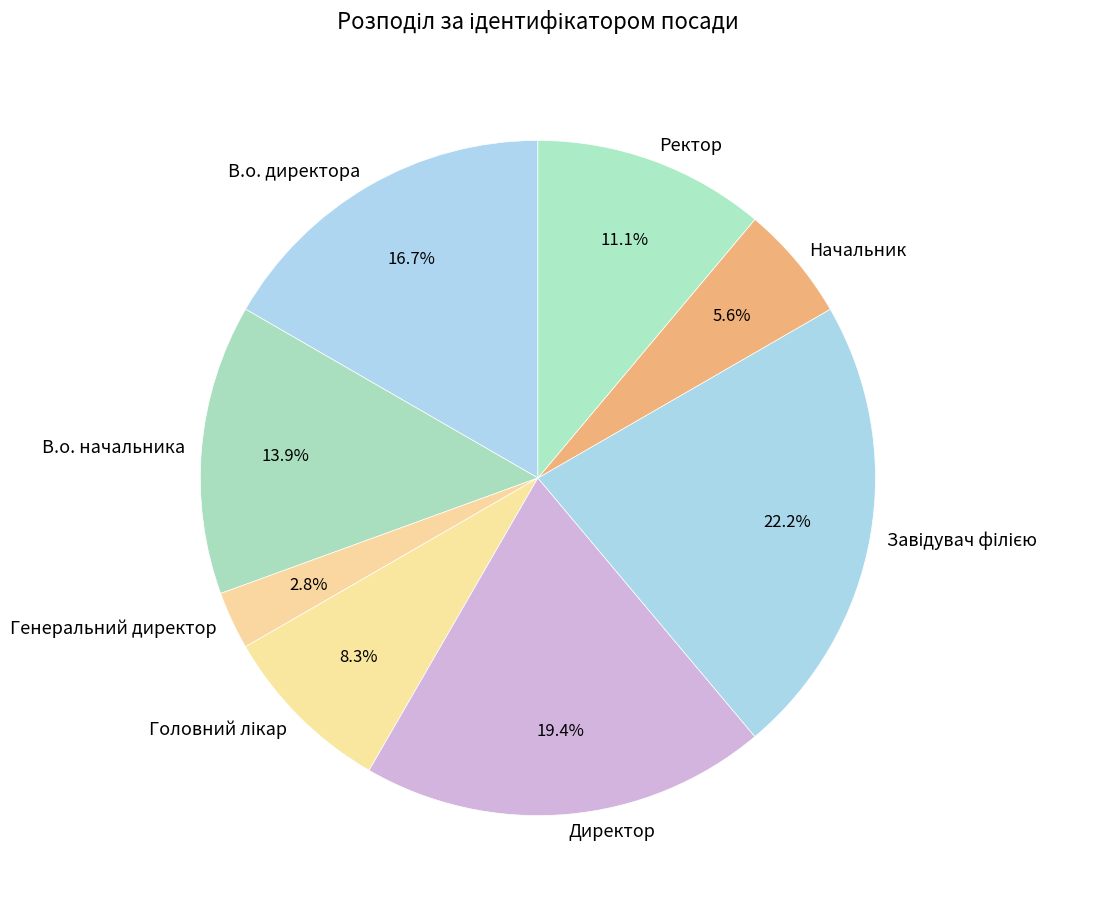

Does any single category account for the majority?

No